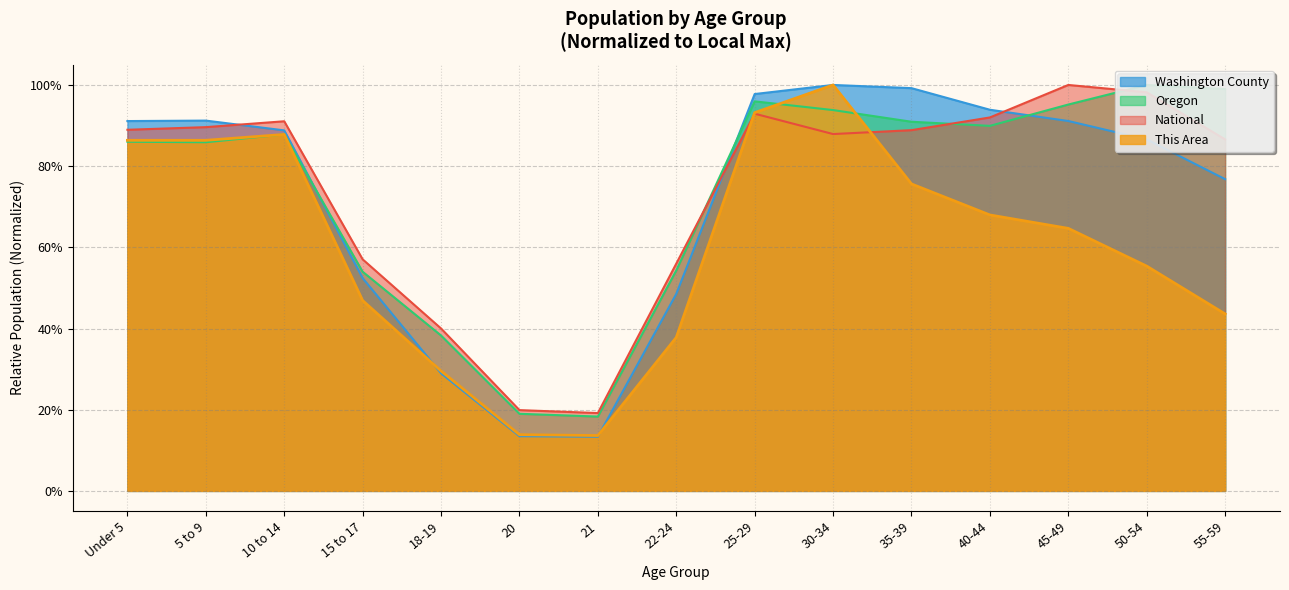

True or false: Oregon has a value of 0.9 at Under 5.

True